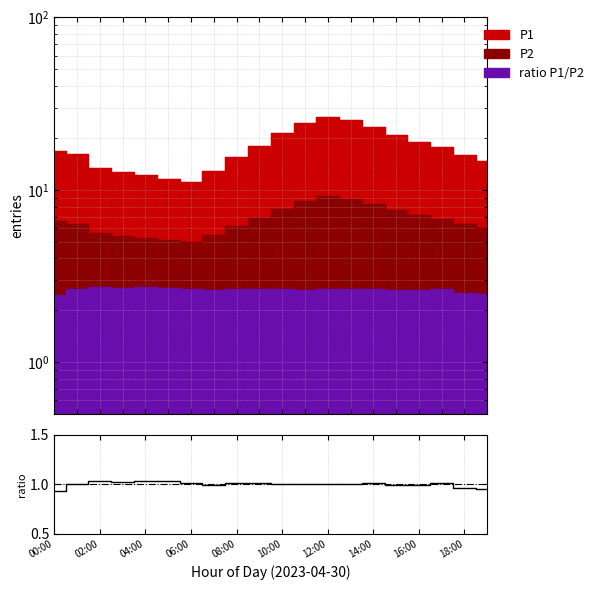

Where does the data first go above 1?

02:00